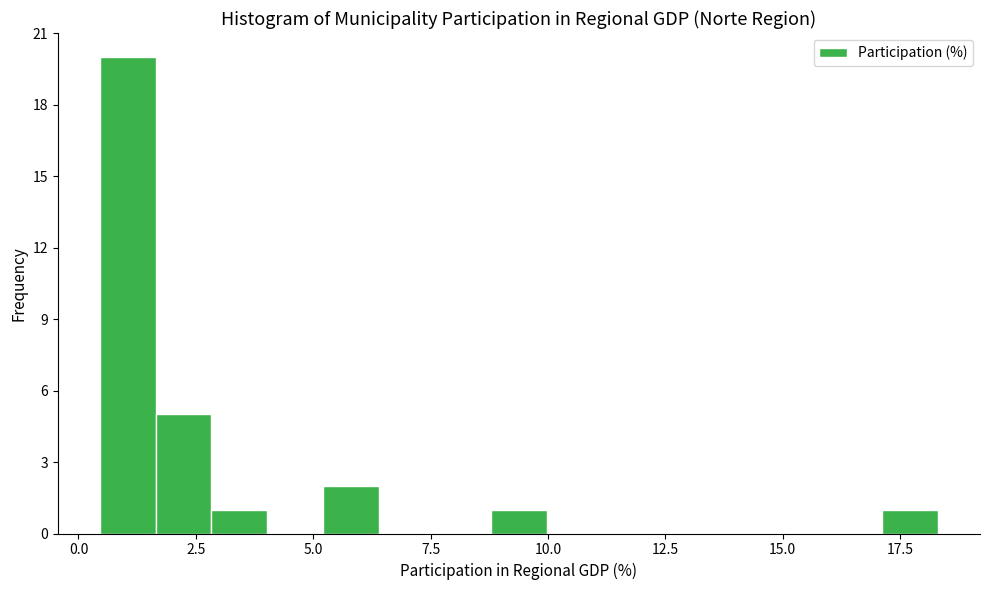

Read against the x-axis, roughly where is the centre of the tallest bar?

1.0